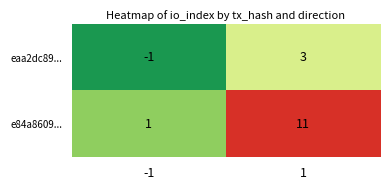

What is the difference between the e84a8609... values at -1 and 1?

10